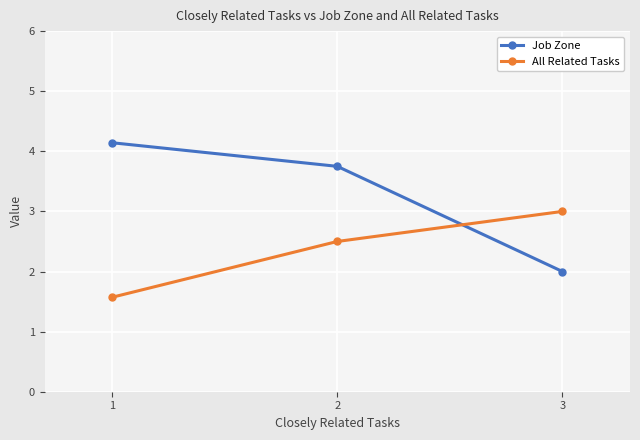

The value of Job Zone at 2 is 6.5. True or false?

False